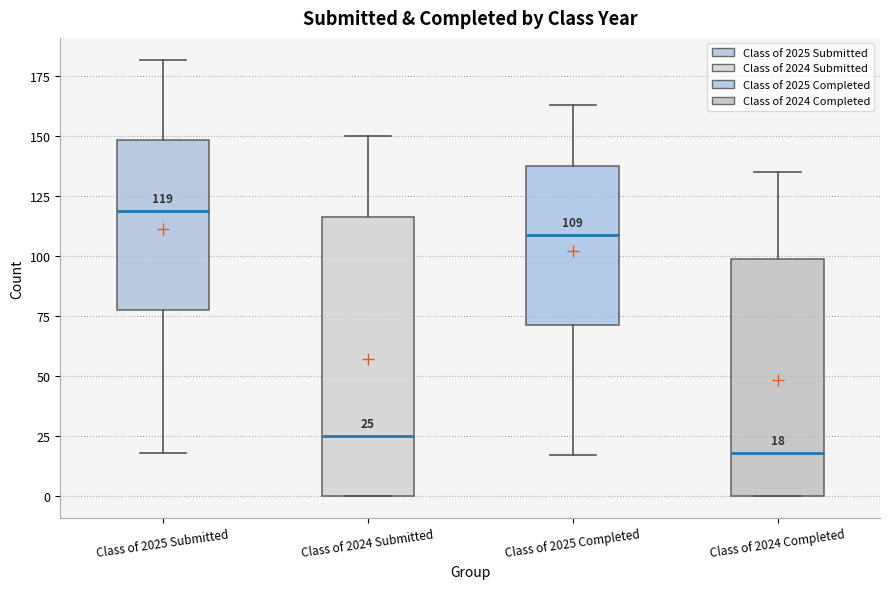

Which box is the tallest, from its lower edge to its upper edge?

Class of 2024 Submitted